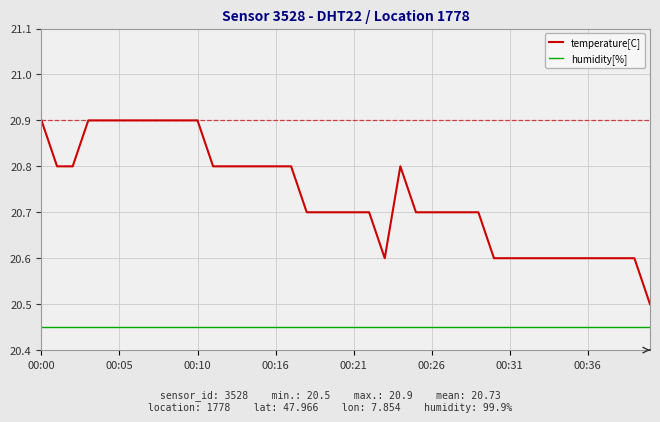

Rank the series by their maximum value, from lowest to highest.

humidity[%], temperature[C]